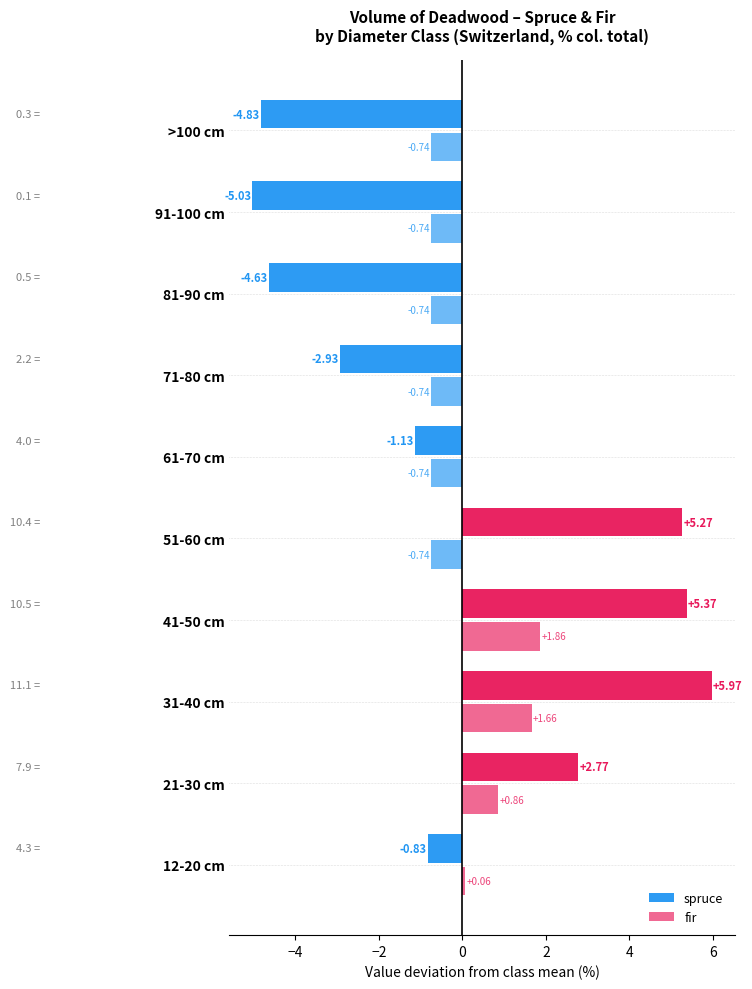

At how many categories does at least one series exceed 5?

3